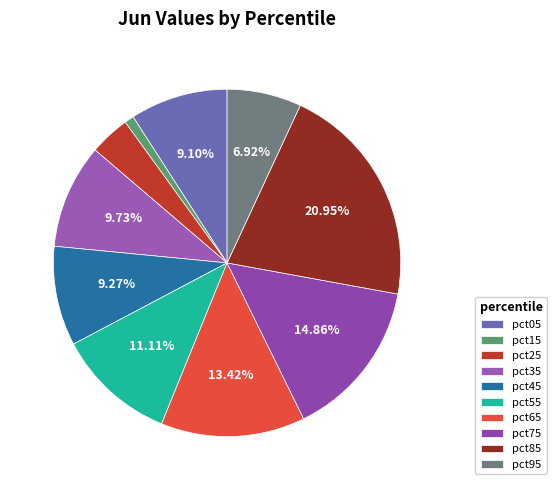

Count the number of slices in the pie.

10